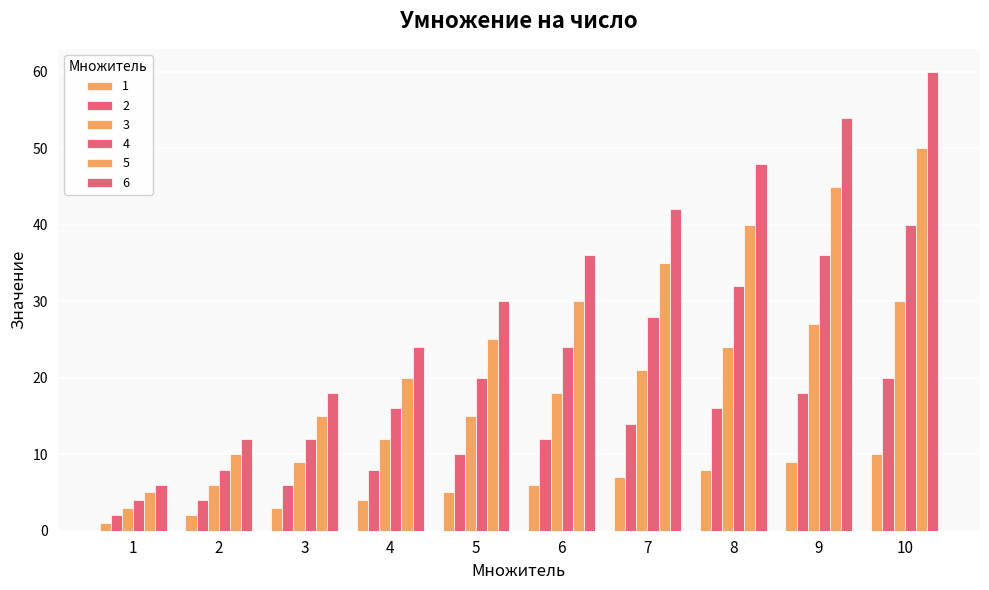

Where is 3 nearest to the value 16?

5